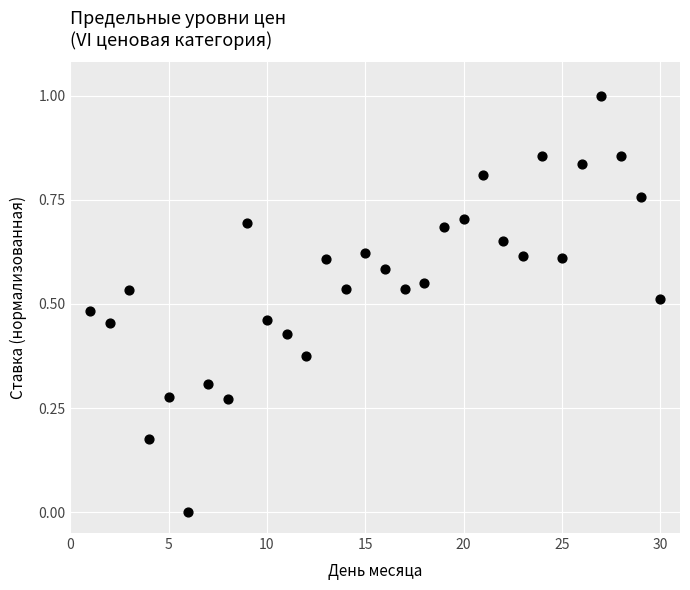

What is the range of X values (max minus min)?

29.0